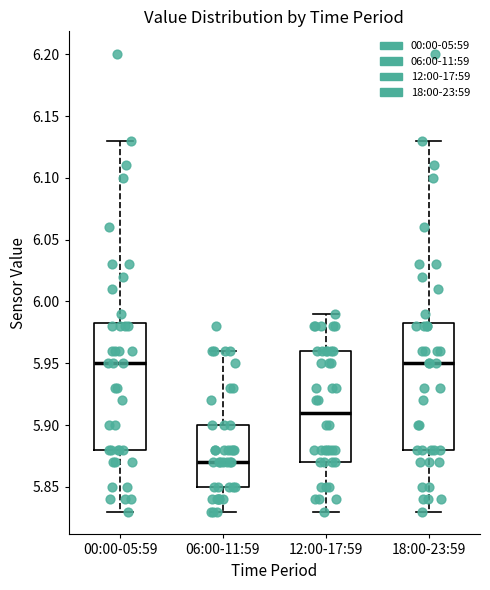

Reading left to right, read every box against the y-axis: the position of its median line, the range the box covers, and the ends of its whiskers. The values are not printed on the chart, so give them approximately, as read against the axis.

00:00-05:59: median 5.950, box 5.880 to 5.985, whiskers 5.830 to 6.130
06:00-11:59: median 5.870, box 5.850 to 5.900, whiskers 5.830 to 5.960
12:00-17:59: median 5.910, box 5.870 to 5.960, whiskers 5.830 to 5.990
18:00-23:59: median 5.950, box 5.880 to 5.985, whiskers 5.830 to 6.130